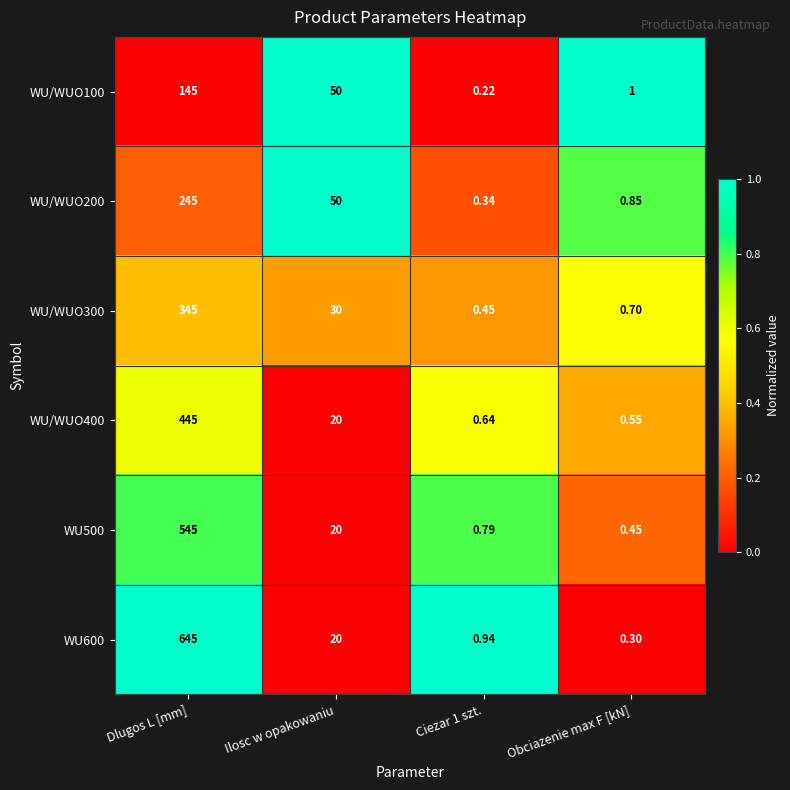

At which label does WU600 first exceed 20?

Dlugos L [mm]